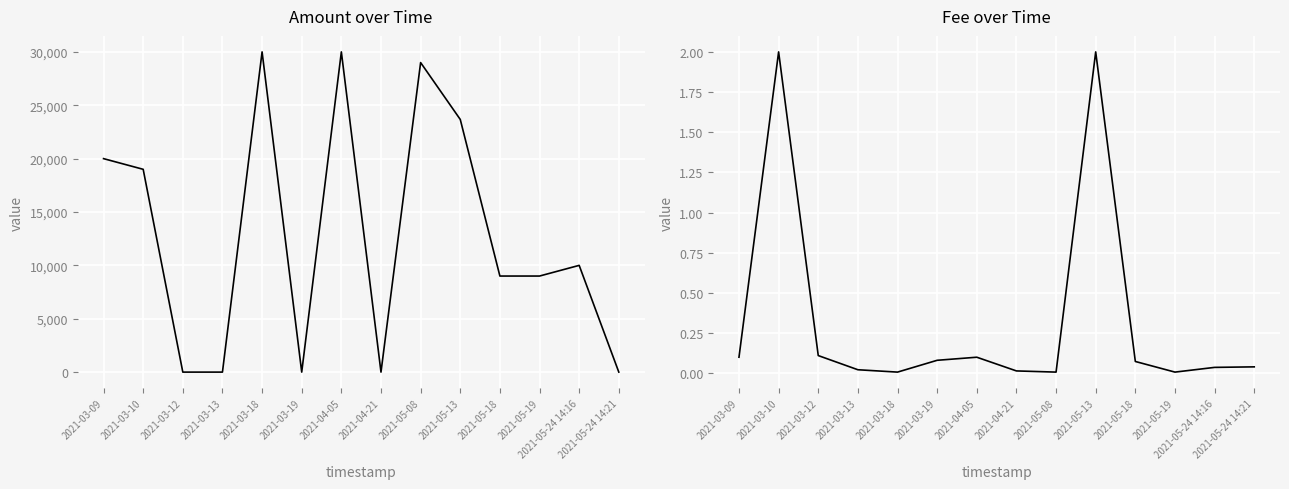

At which label does Amount first exceed 10000?

2021-03-09